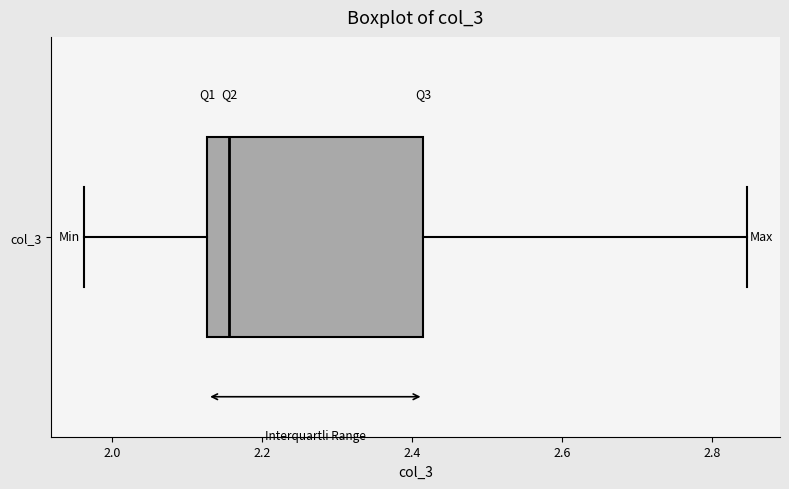

Transcribe this box plot: give where the median line is, the range the box spans, and where the two whiskers end, as read against the x-axis. The values are not printed on the chart, so give them approximately, as read against the axis.

median 2.16, box 2.12 to 2.42, whiskers 1.96 to 2.84